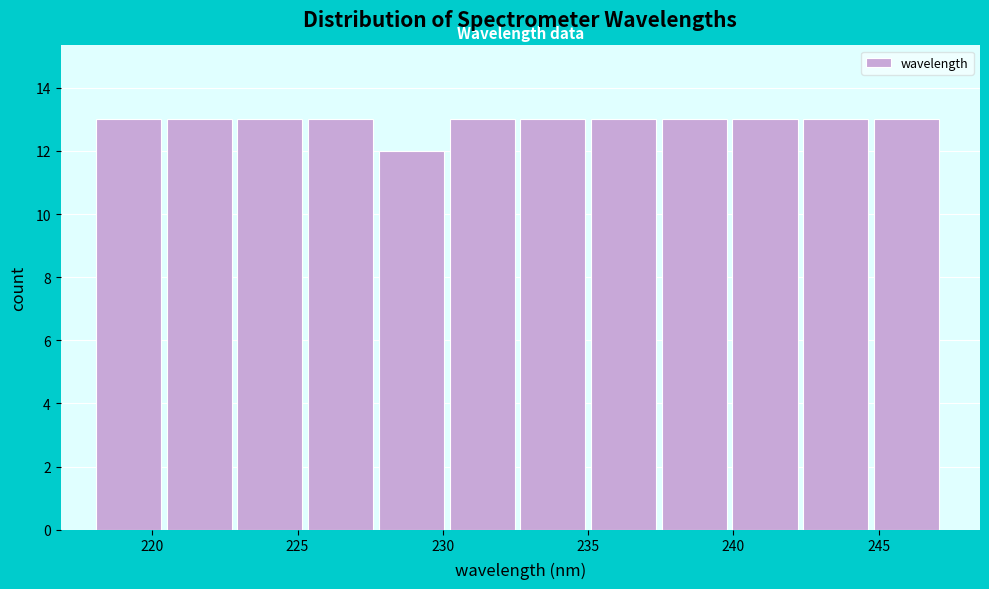

Reading left to right, transcribe this chart: for each bar, give the range it covers on the x-axis and its height. Neither the bar edges nor the heights are printed on the chart, so give them approximately, as read against the axes.

218.0 to 220.5: 13
220.5 to 223.0: 13
223.0 to 225.5: 13
225.5 to 228.0: 13
228.0 to 230.0: 12
230.0 to 232.5: 13
232.5 to 235.0: 13
235.0 to 237.5: 13
237.5 to 240.0: 13
240.0 to 242.5: 13
242.5 to 245.0: 13
245.0 to 247.5: 13